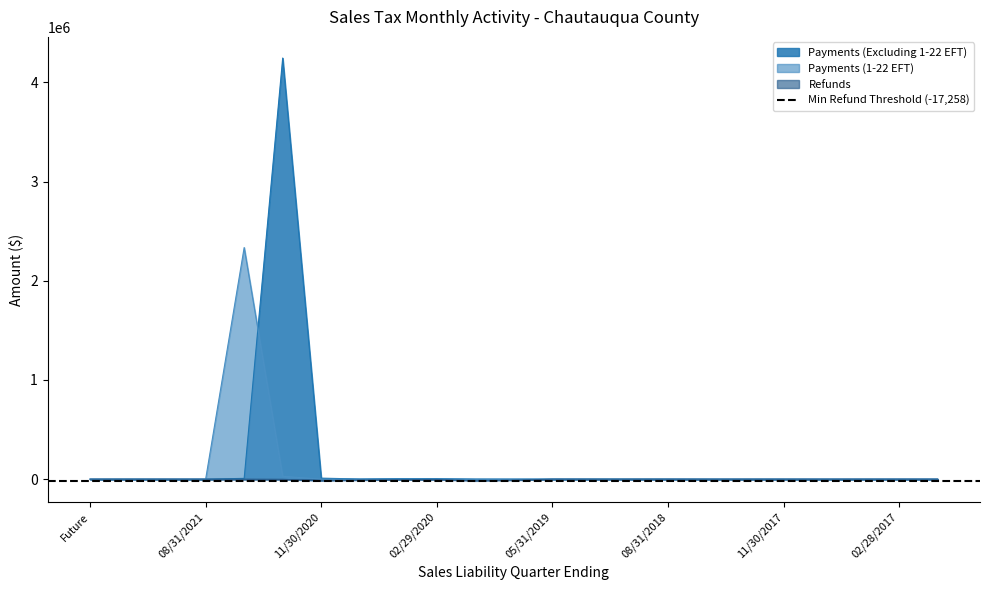

Rank the series by their average value, from lowest to highest.

Refunds, Payments (1-22 EFT), Payments (Excluding 1-22 EFT)